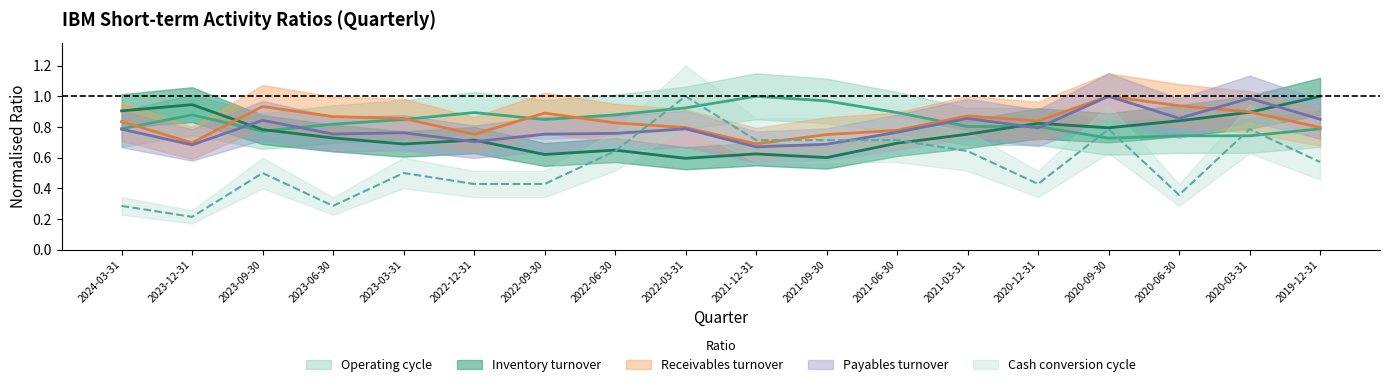

True or false: Inventory turnover has a value of 0.9 at 2021-09-30.

False